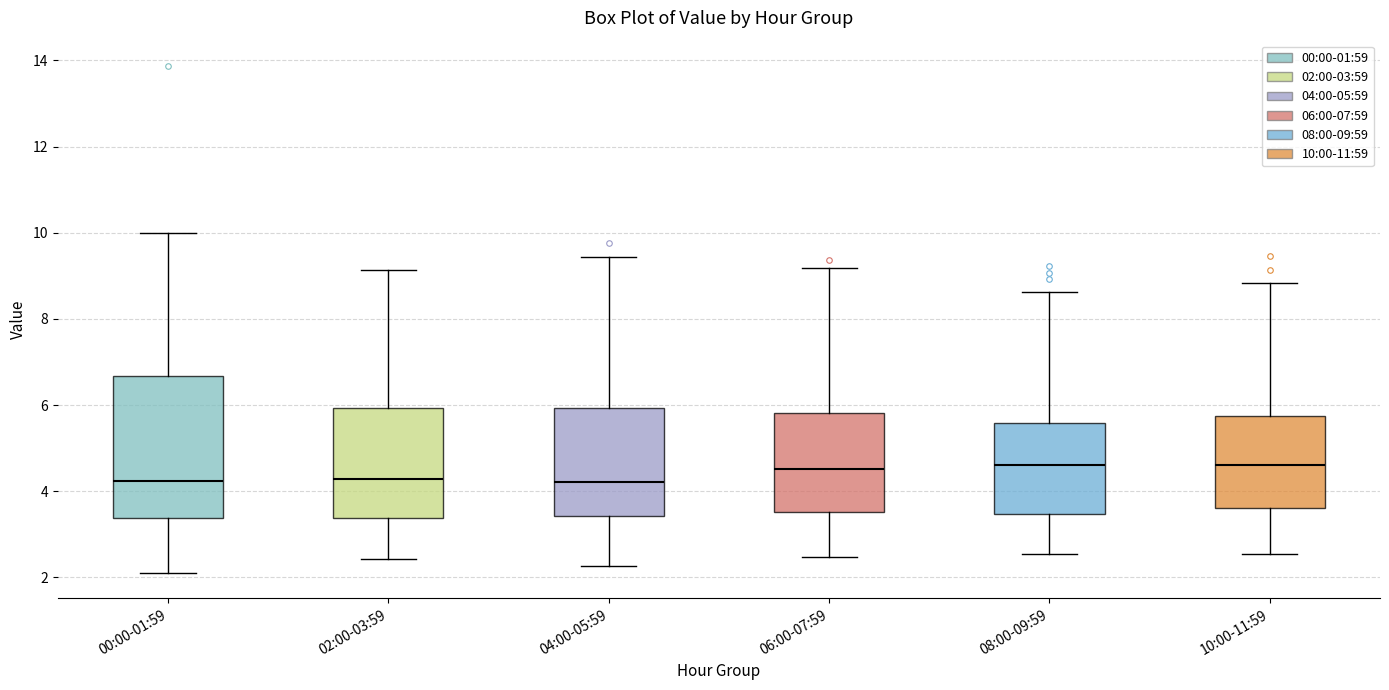

Reading left to right, transcribe this box plot: for each box, give where its median line is, the range the box spans, and where its two whiskers end, as read against the y-axis. The values are not printed on the chart, so give them approximately, as read against the axis.

00:00-01:59: median 4.2, box 3.4 to 6.6, whiskers 2.2 to 10.0
02:00-03:59: median 4.2, box 3.4 to 6.0, whiskers 2.4 to 9.2
04:00-05:59: median 4.2, box 3.4 to 6.0, whiskers 2.2 to 9.4
06:00-07:59: median 4.6, box 3.6 to 5.8, whiskers 2.4 to 9.2
08:00-09:59: median 4.6, box 3.4 to 5.6, whiskers 2.6 to 8.6
10:00-11:59: median 4.6, box 3.6 to 5.8, whiskers 2.6 to 8.8